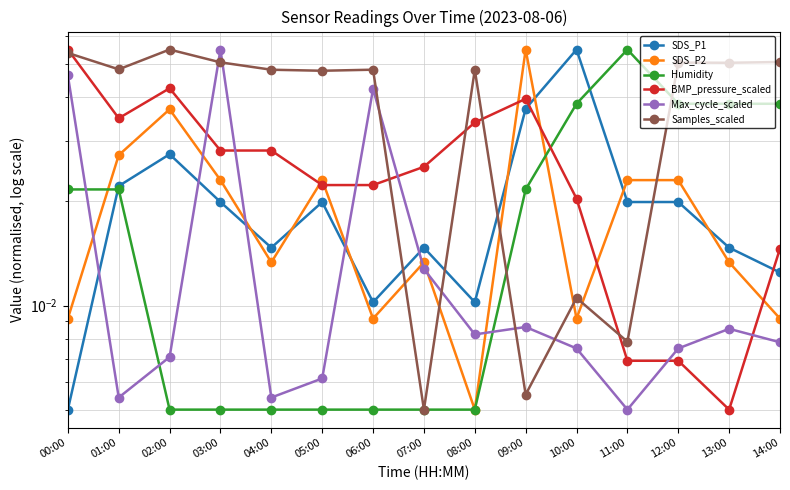

True or false: SDS_P1 has a value of 0.0 at 04:00.

False